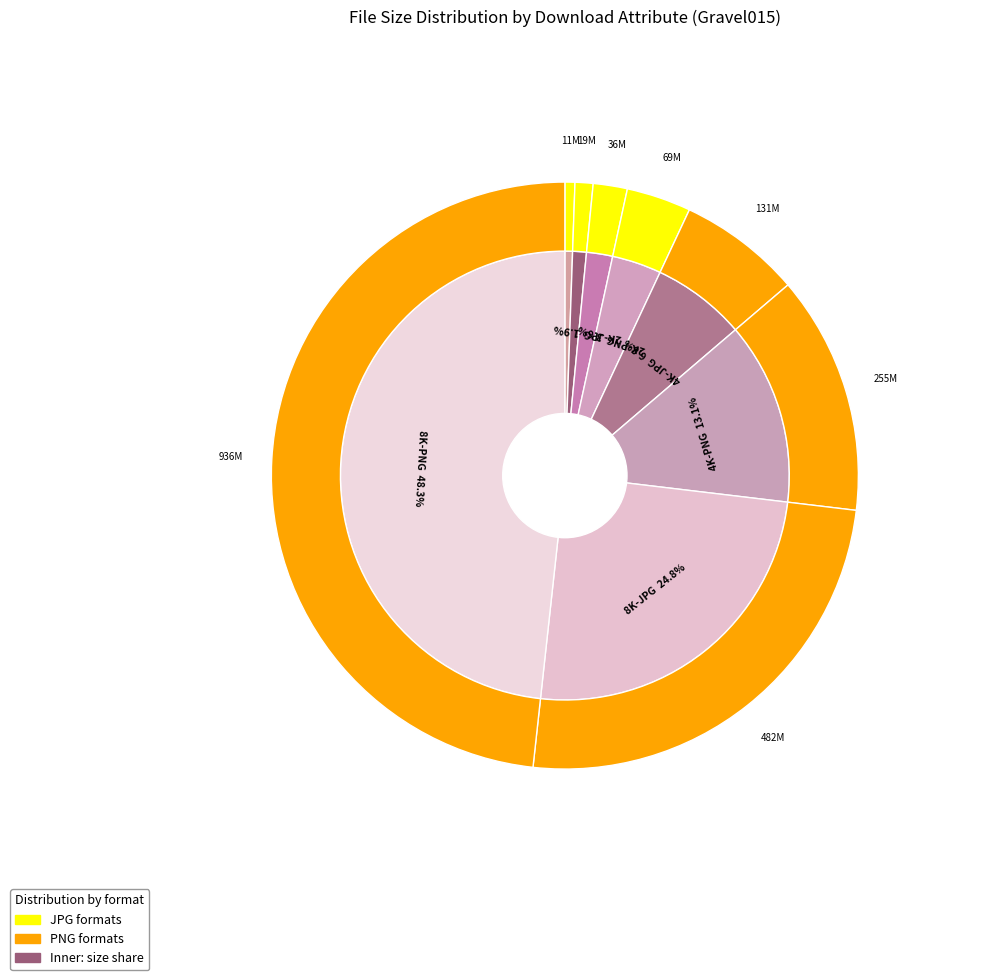

Does 1K-PNG represent more than half of the total?

No